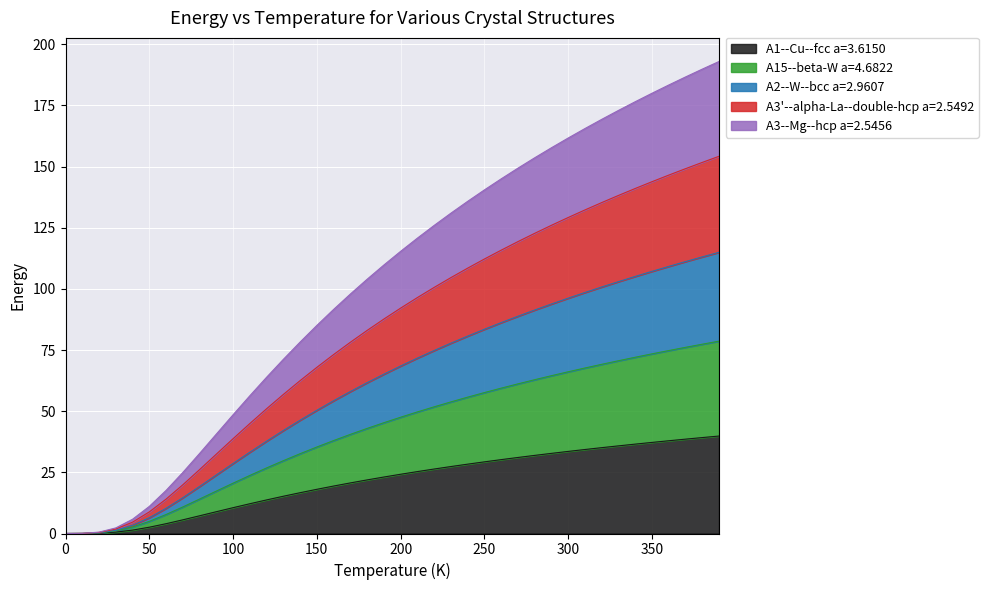

True or false: A15--beta-W a=4.6822 has a value of 0.0 at 0.

True